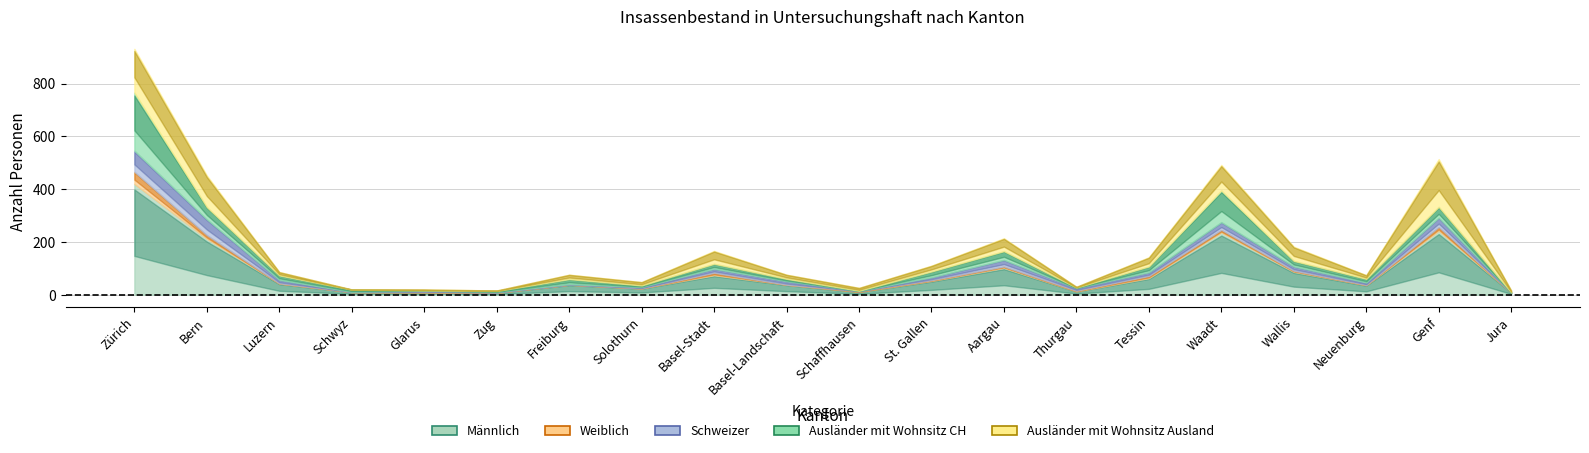

True or false: Ausländer mit Wohnsitz Ausland and Weiblich cross at least once.

False